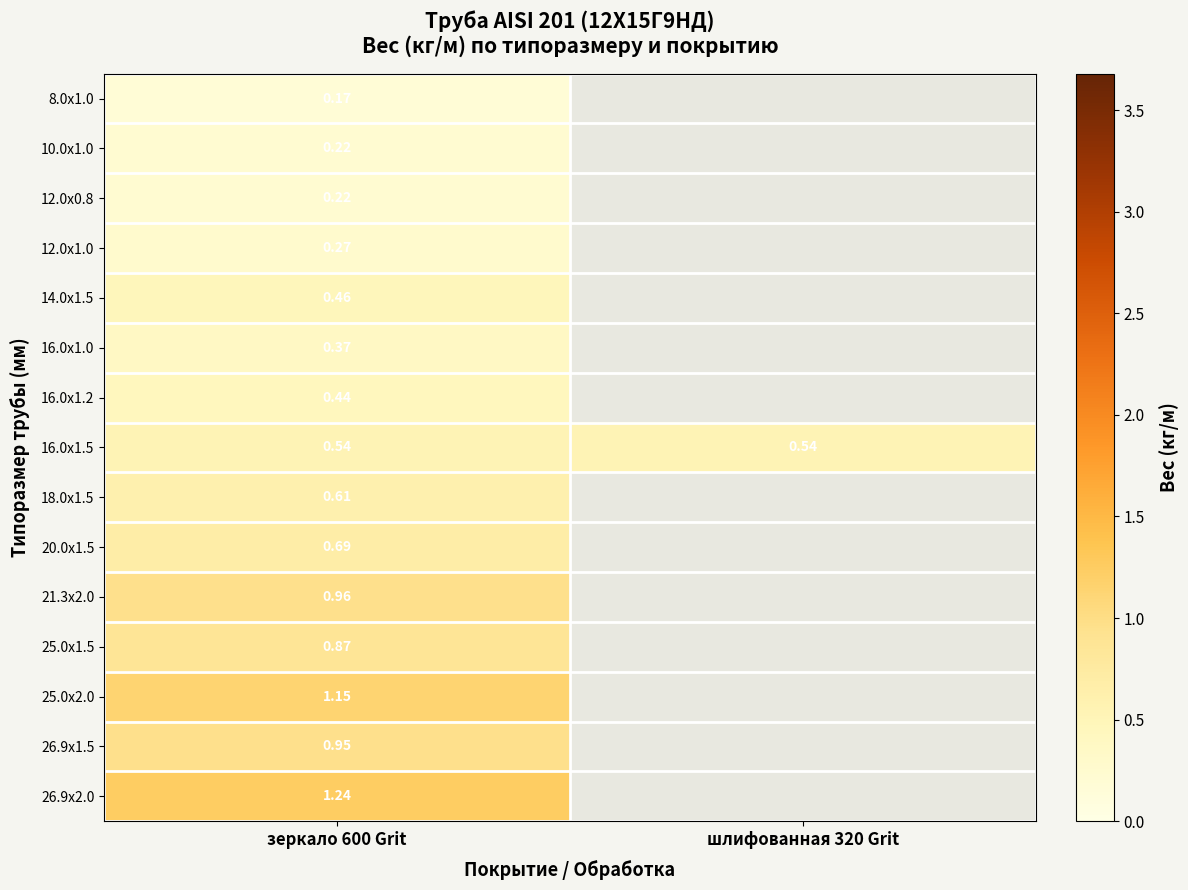

The value of 16.0х1.0 at зеркало 600 Grit is 0.1. True or false?

False